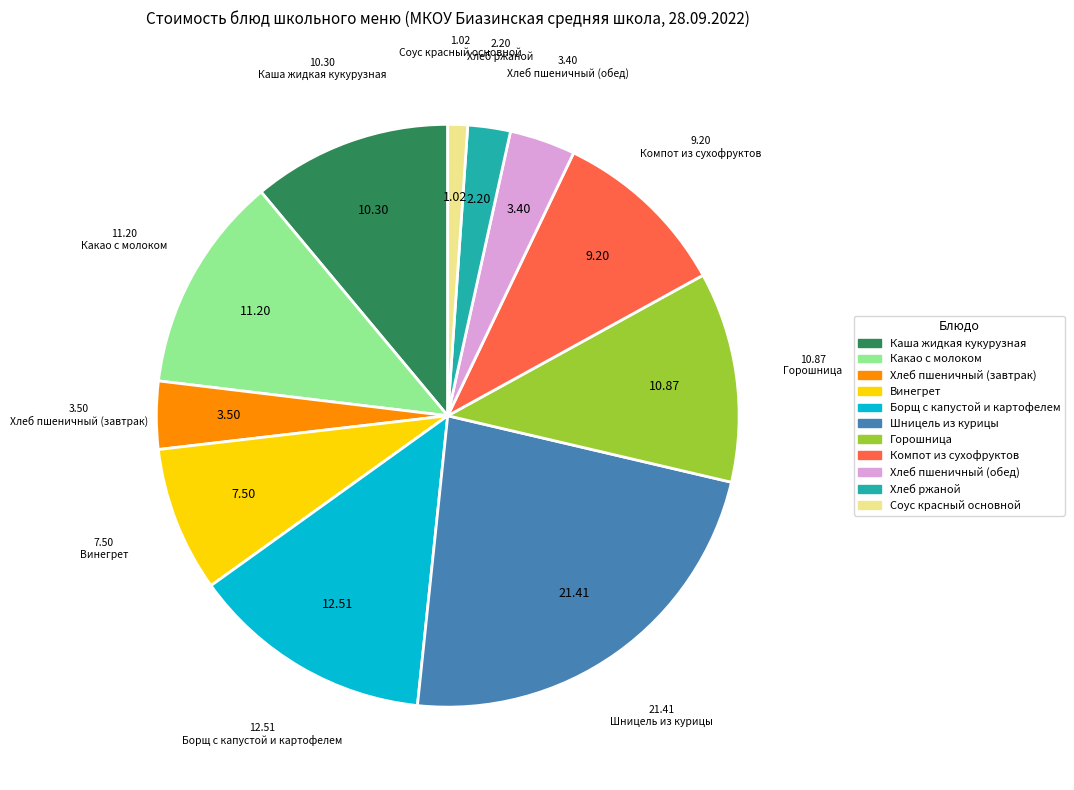

Does any single category account for the majority?

No